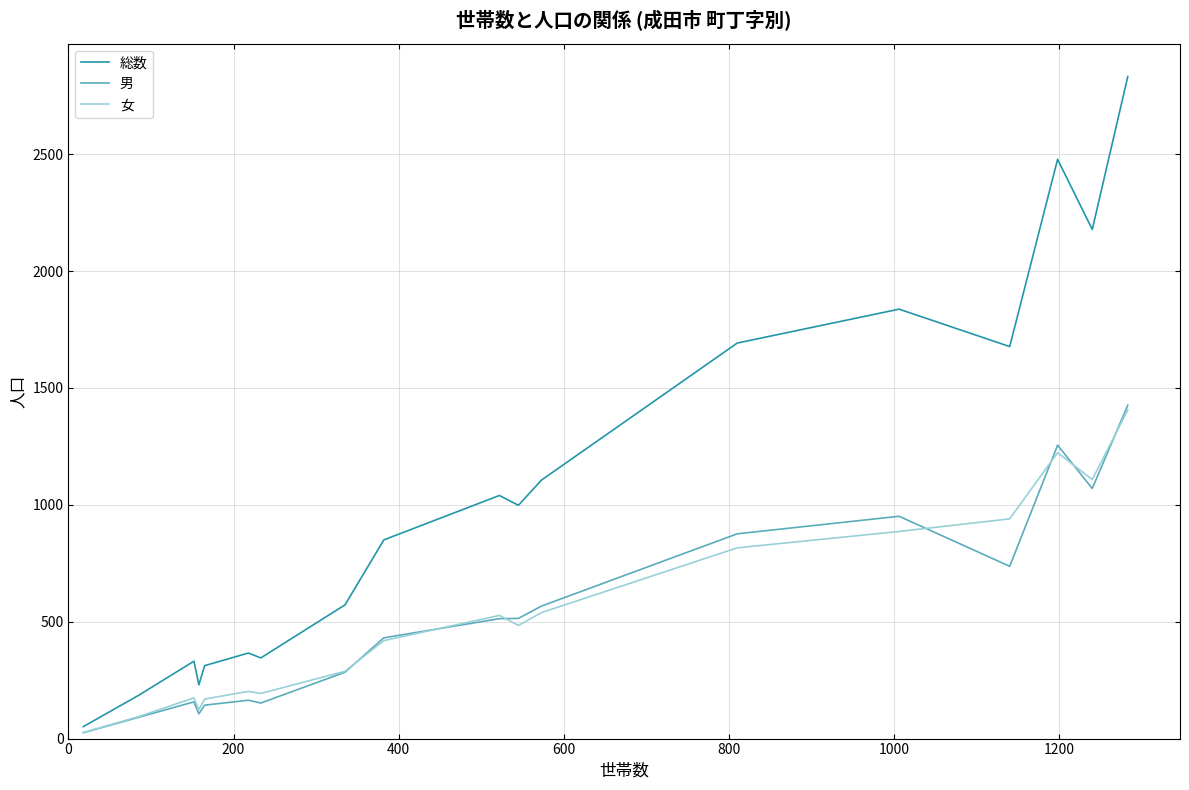

How many lines are shown in the chart?

3